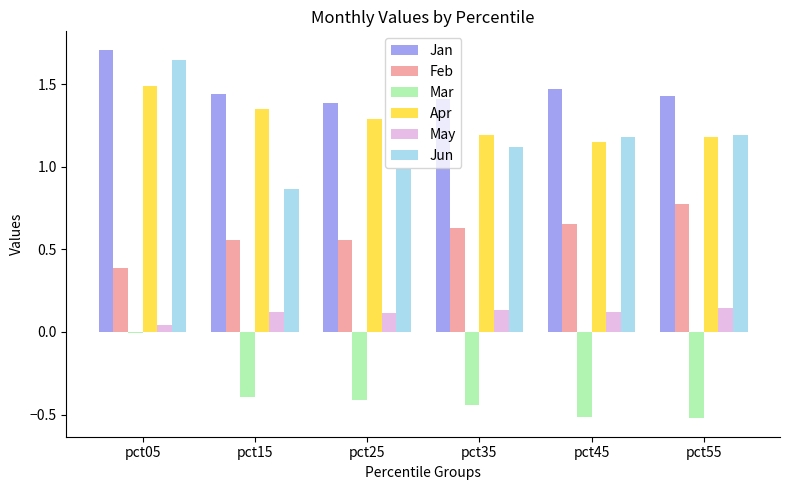

What is the sum of all Feb values?

3.6